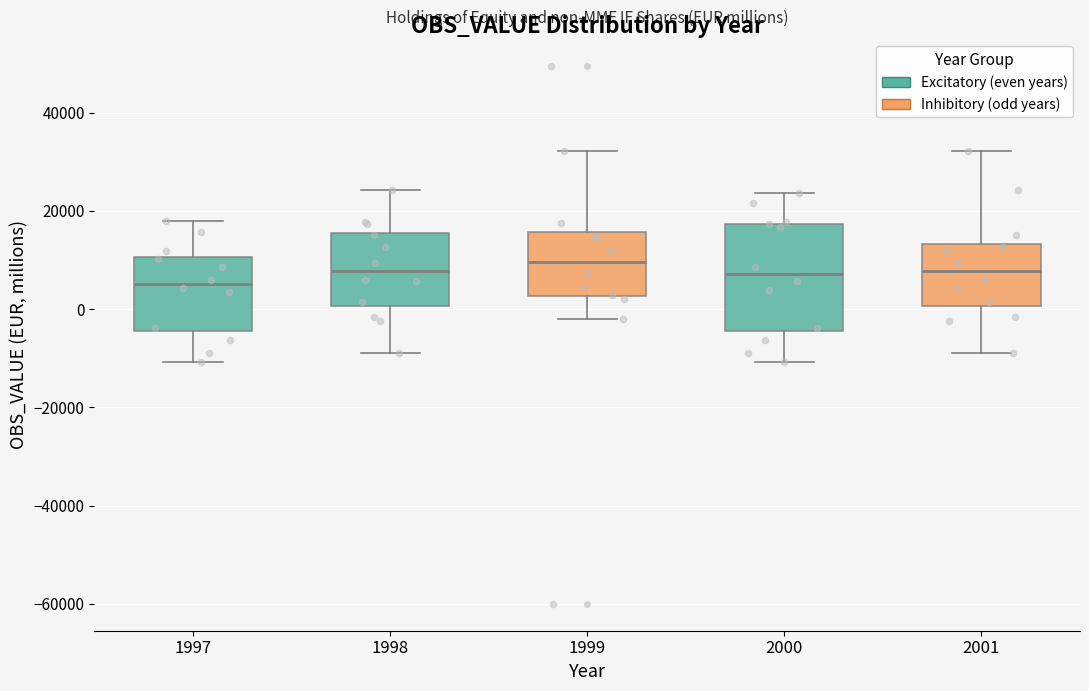

Which box is the tallest, from its lower edge to its upper edge?

2000